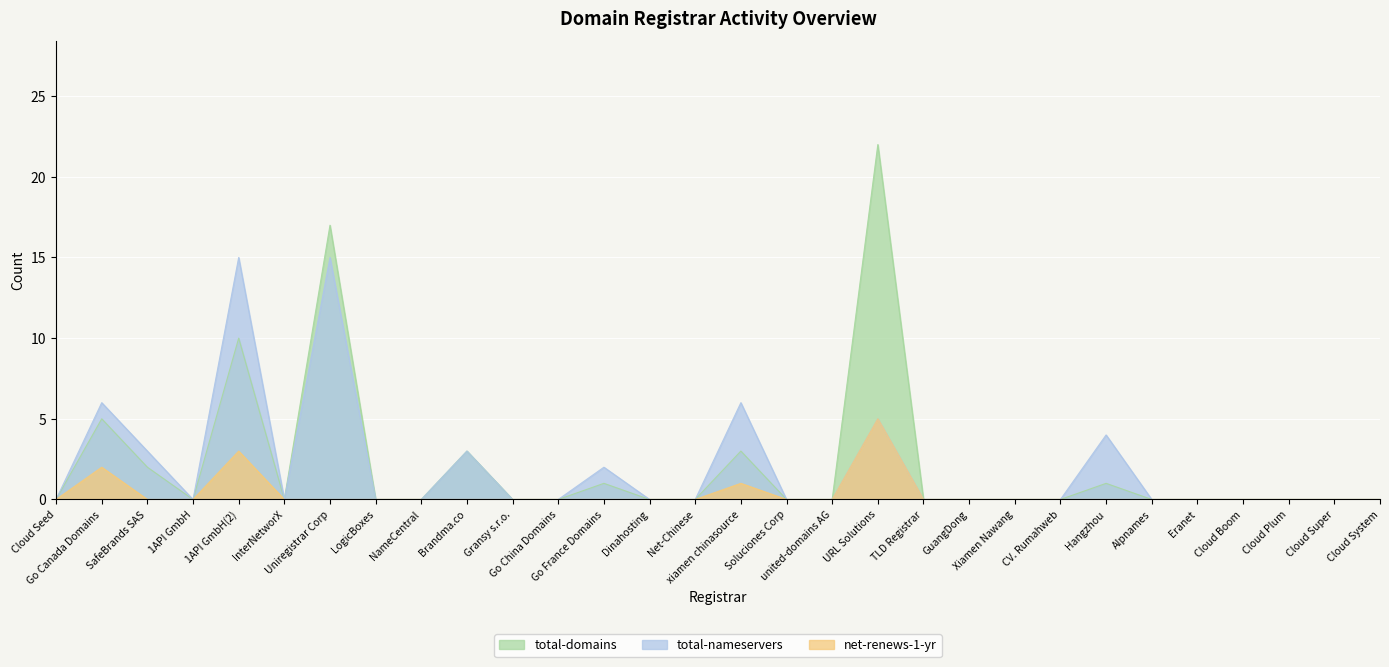

Reading right to left, extract all data points from this chart.

total-domains: Cloud System=0	Cloud Super=0	Cloud Plum=0	Cloud Boom=0	Eranet=0	Alpnames=0	Hangzhou=1	CV. Rumahweb=0	Xiamen Nawang=0	GuangDong=0	TLD Registrar=0	URL Solutions=22	united-domains AG=0	Soluciones Corp=0	xiamen chinasource=3	Net-Chinese=0	Dinahosting=0	Go France Domains=1	Go China Domains=0	Gransy s.r.o.=0	Brandma.co=3	NameCentral=0	LogicBoxes=0	Uniregistrar Corp=17	InterNetworX=0	1API GmbH(2)=10	1API GmbH=0	SafeBrands SAS=2	Go Canada Domains=5	Cloud Seed=0
total-nameservers: Cloud System=0	Cloud Super=0	Cloud Plum=0	Cloud Boom=0	Eranet=0	Alpnames=0	Hangzhou=4	CV. Rumahweb=0	Xiamen Nawang=0	GuangDong=0	TLD Registrar=0	URL Solutions=5	united-domains AG=0	Soluciones Corp=0	xiamen chinasource=6	Net-Chinese=0	Dinahosting=0	Go France Domains=2	Go China Domains=0	Gransy s.r.o.=0	Brandma.co=3	NameCentral=0	LogicBoxes=0	Uniregistrar Corp=15	InterNetworX=0	1API GmbH(2)=15	1API GmbH=0	SafeBrands SAS=3	Go Canada Domains=6	Cloud Seed=0
net-renews-1-yr: Cloud System=0	Cloud Super=0	Cloud Plum=0	Cloud Boom=0	Eranet=0	Alpnames=0	Hangzhou=0	CV. Rumahweb=0	Xiamen Nawang=0	GuangDong=0	TLD Registrar=0	URL Solutions=5	united-domains AG=0	Soluciones Corp=0	xiamen chinasource=1	Net-Chinese=0	Dinahosting=0	Go France Domains=0	Go China Domains=0	Gransy s.r.o.=0	Brandma.co=0	NameCentral=0	LogicBoxes=0	Uniregistrar Corp=0	InterNetworX=0	1API GmbH(2)=3	1API GmbH=0	SafeBrands SAS=0	Go Canada Domains=2	Cloud Seed=0